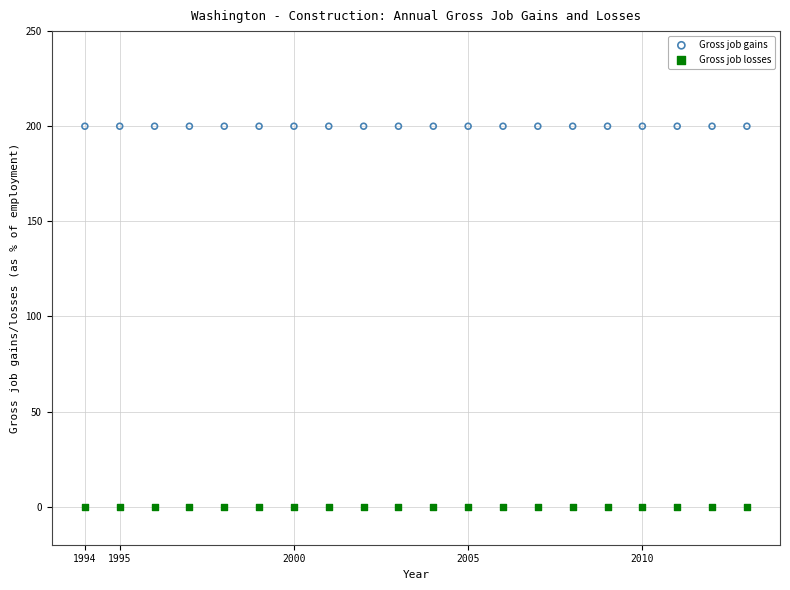

Which series contains the lowest Y value?

Gross job losses